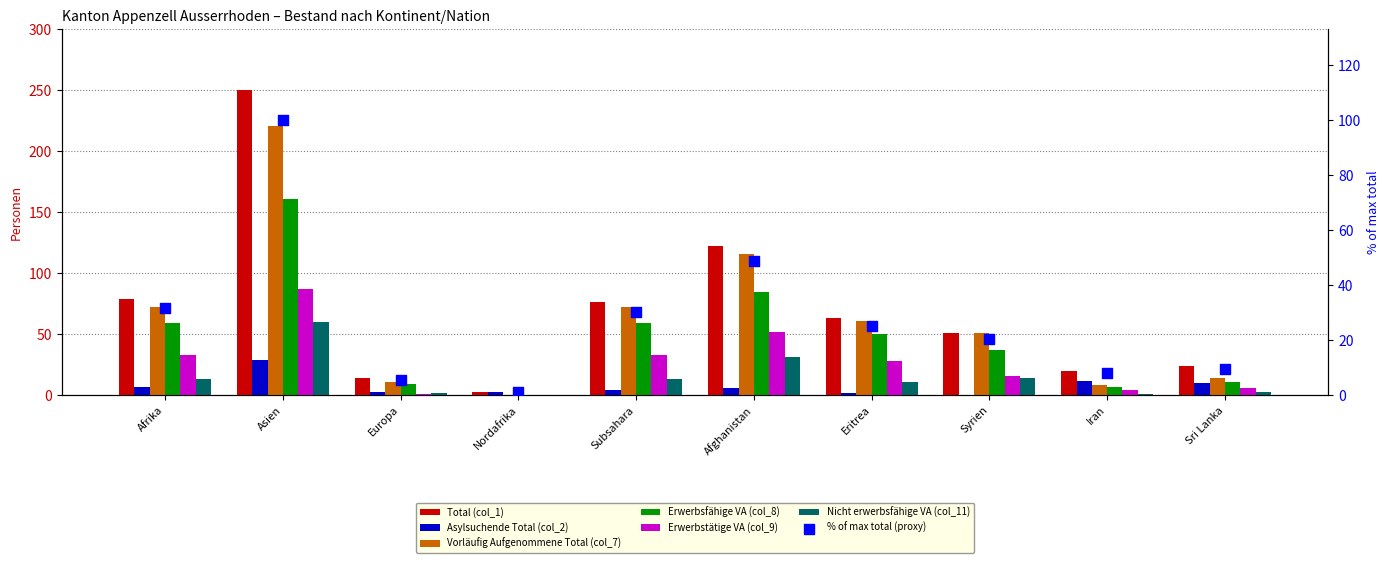

Which series has the largest Y range (max minus min)?

Total (col_1)